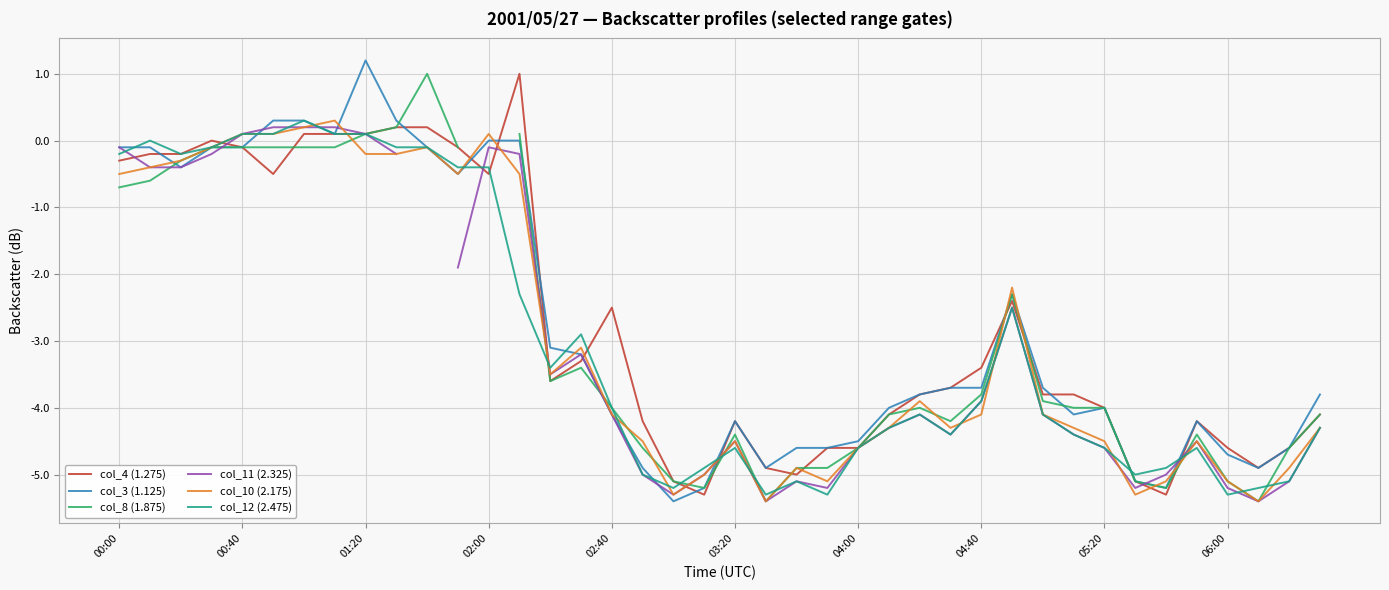

At which category does col_8 (1.875) reach its first local peak?

10